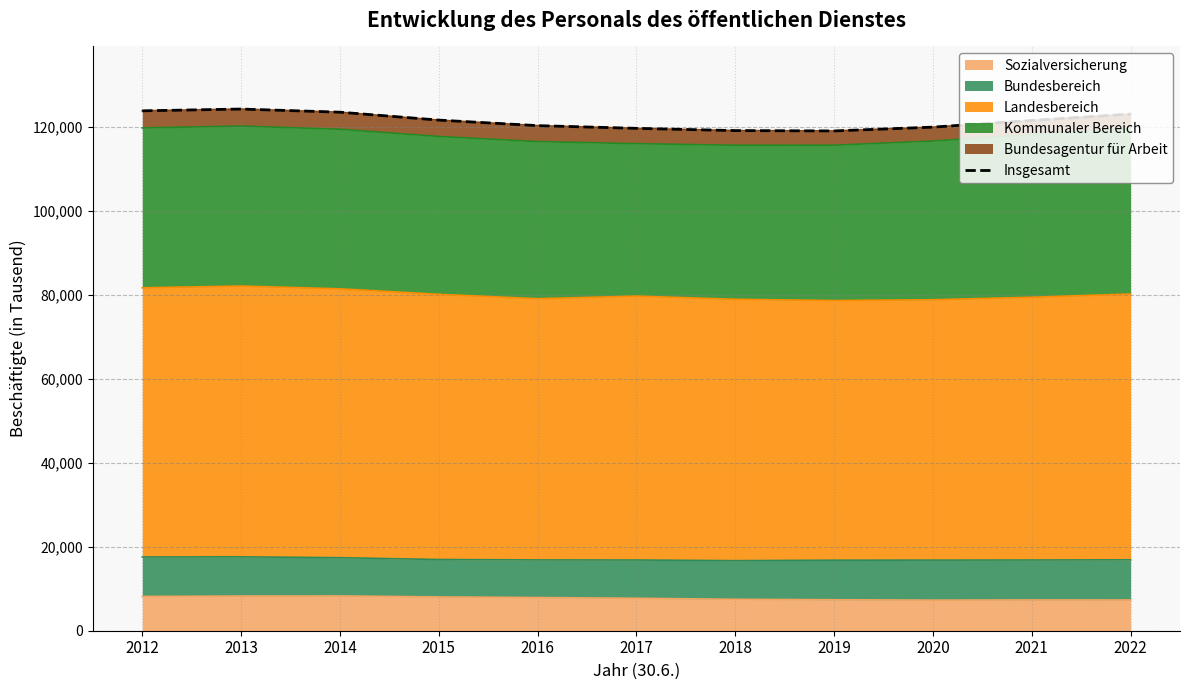

Read the value at 2015, to the nearest 10.

121680